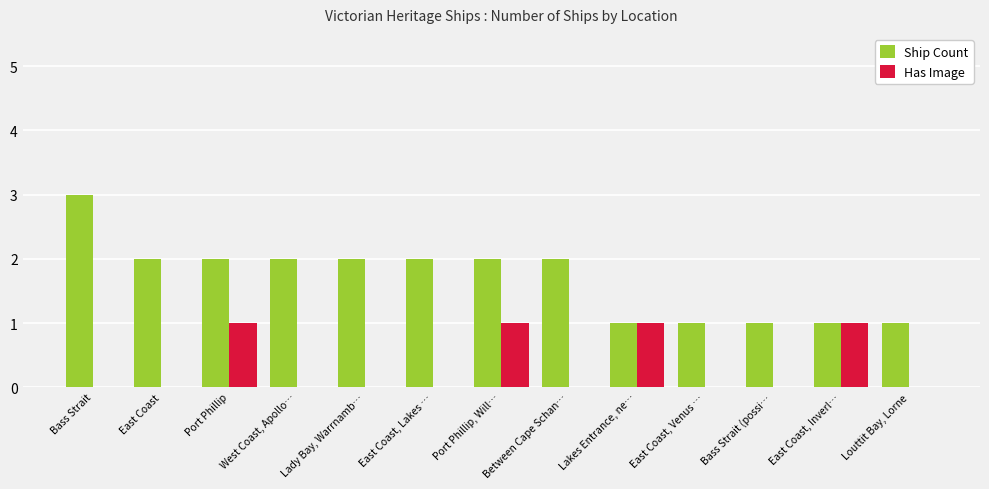

The value of Ship Count at West Coast, Apollo… is 3. True or false?

False